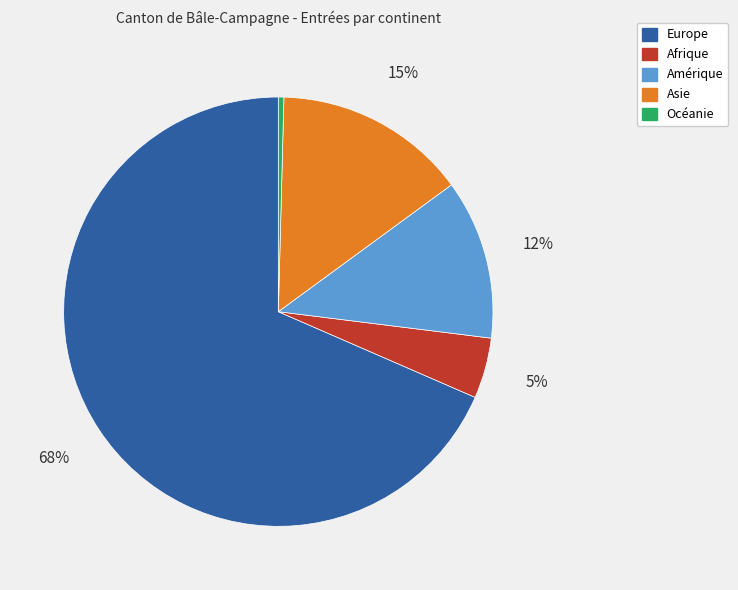

To the nearest percent, what is the combined percentage of Afrique and Europe?

73%